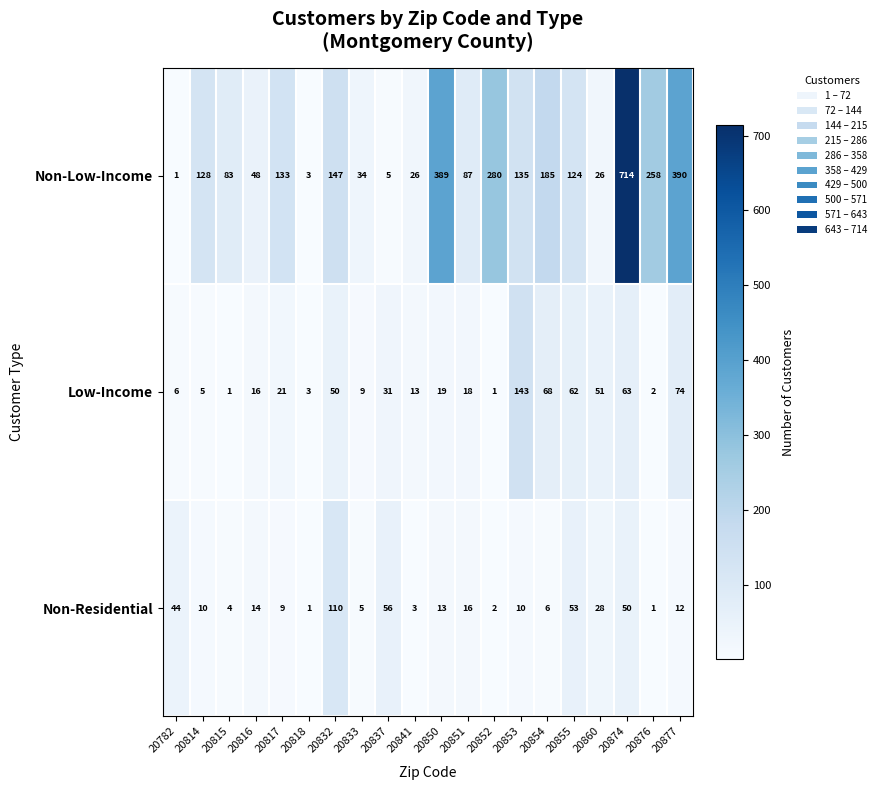

What is the sum of the Low-Income values at 20854 and 20782?

74